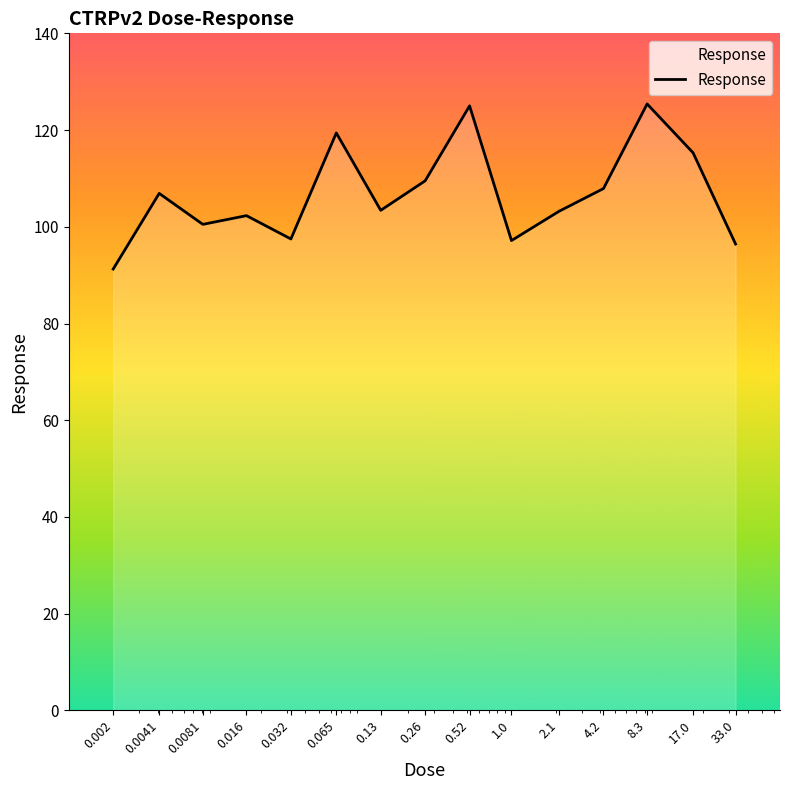

What is the minimum value shown in the chart?

91.3